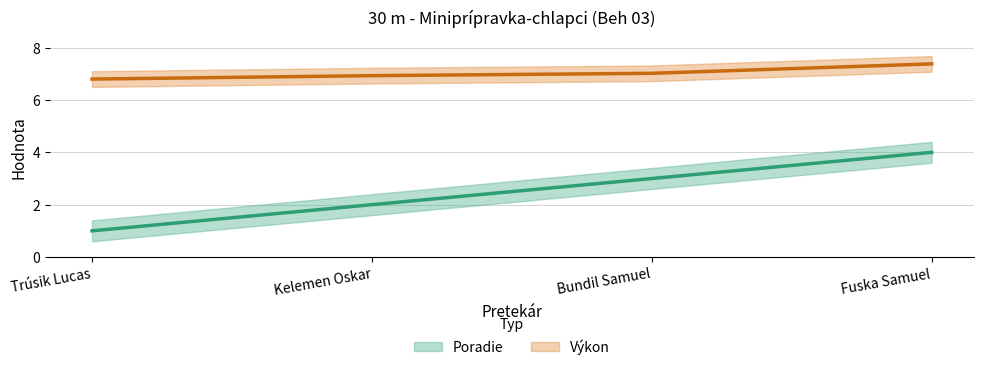

Read the Výkon value at Bundil Samuel.

7.0